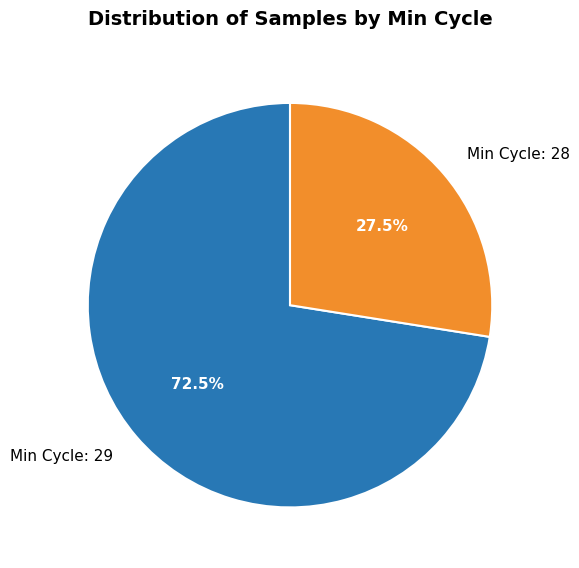

How many slices are in this pie chart?

2